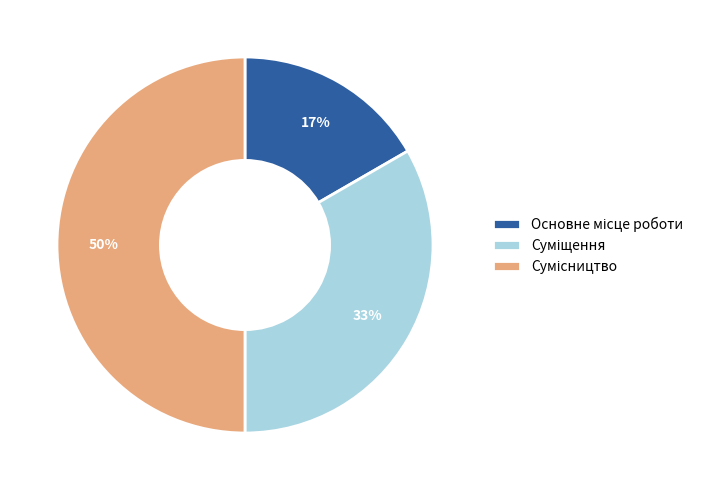

To the nearest percent, what is the difference between the largest and smallest slice percentages?

33%